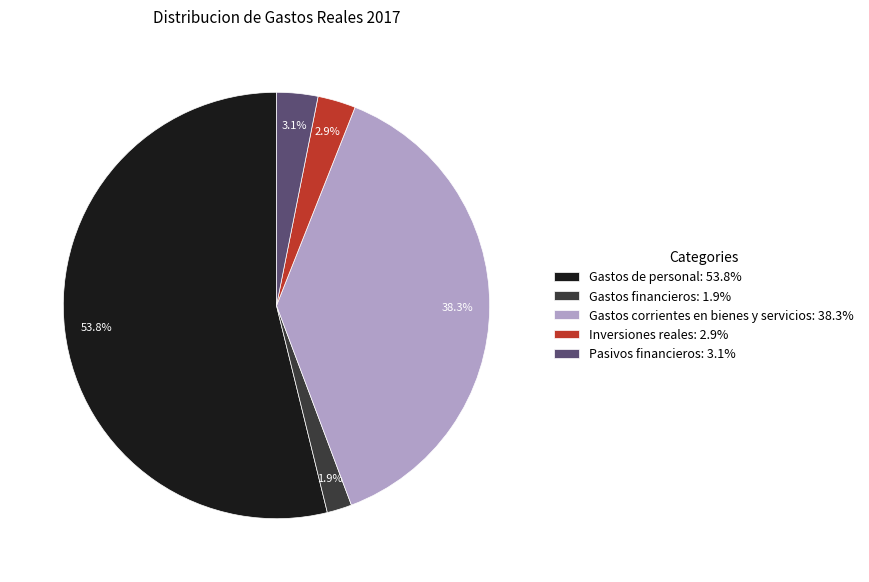

What is the total percentage of Gastos financieros and Inversiones reales?

4.8%